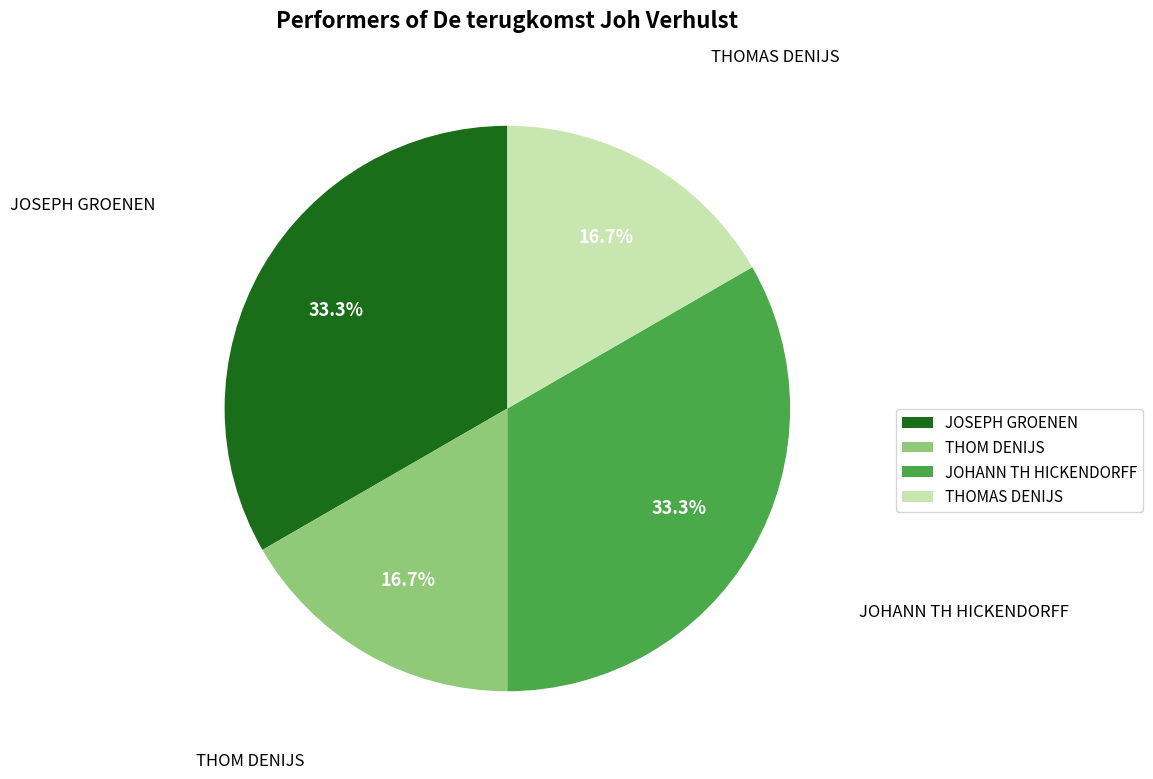

Count the number of slices in the pie.

4